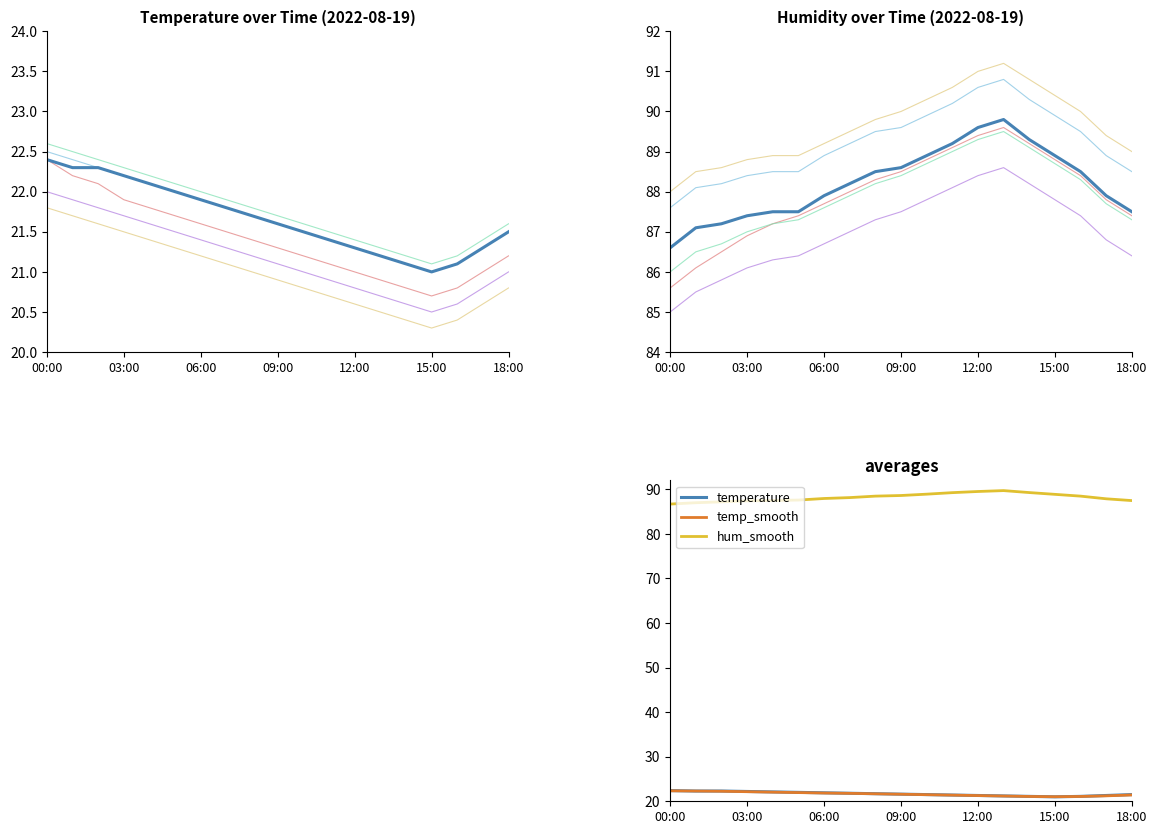

Is this an area chart (filled region under the line)?

No